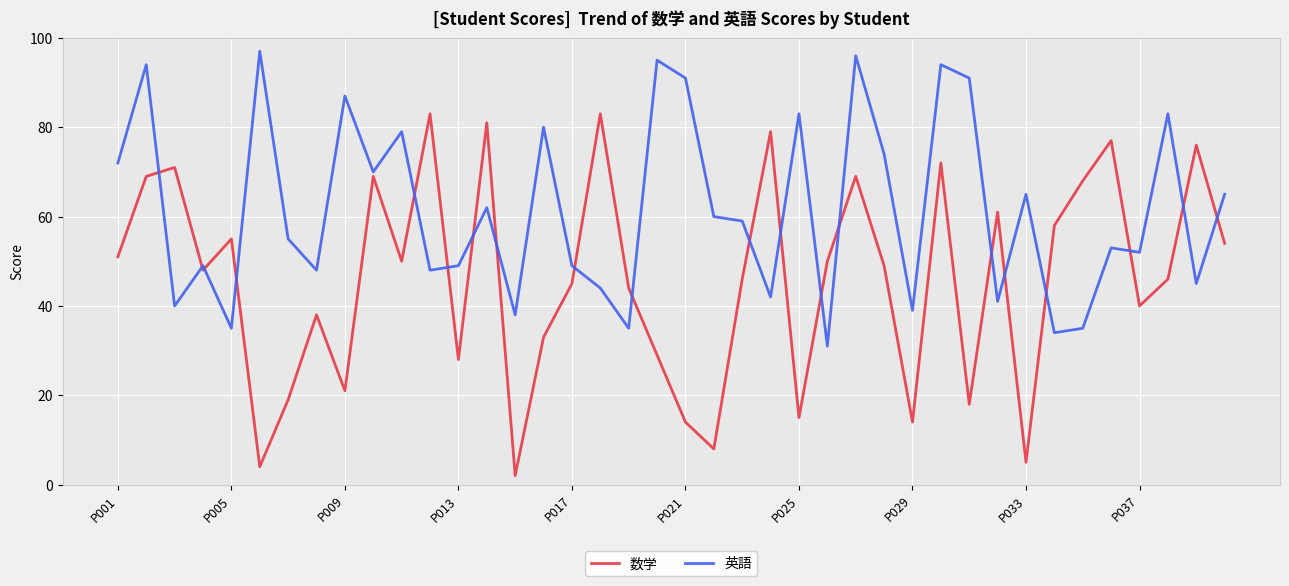

How many distinct data groups are displayed?

2